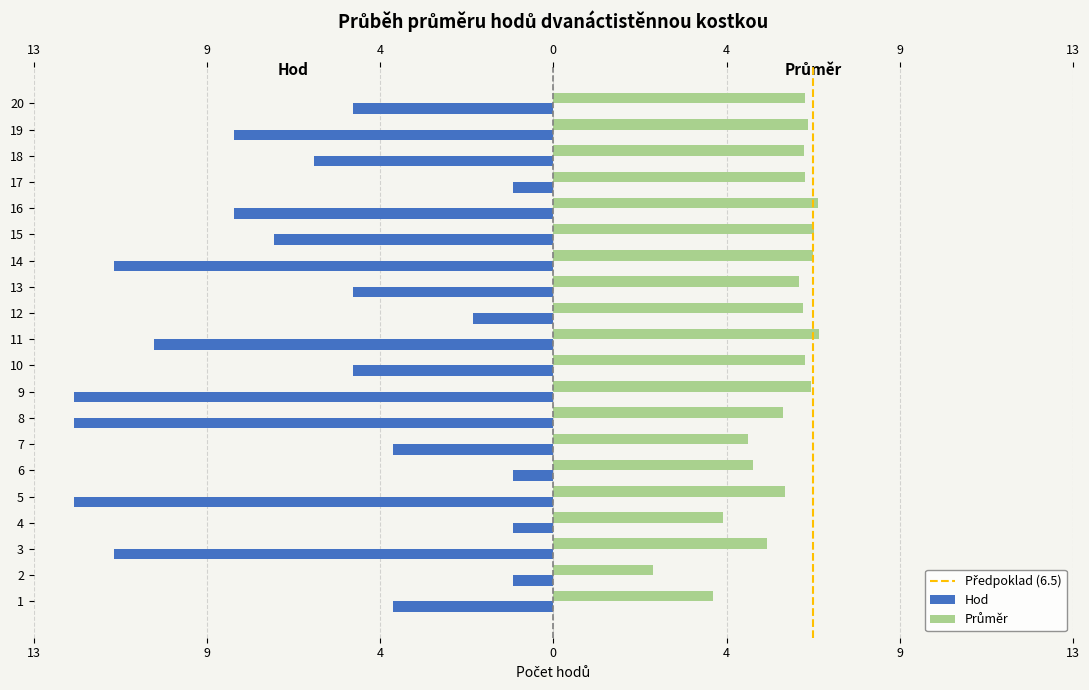

At which label is Hod closest to -6?

18